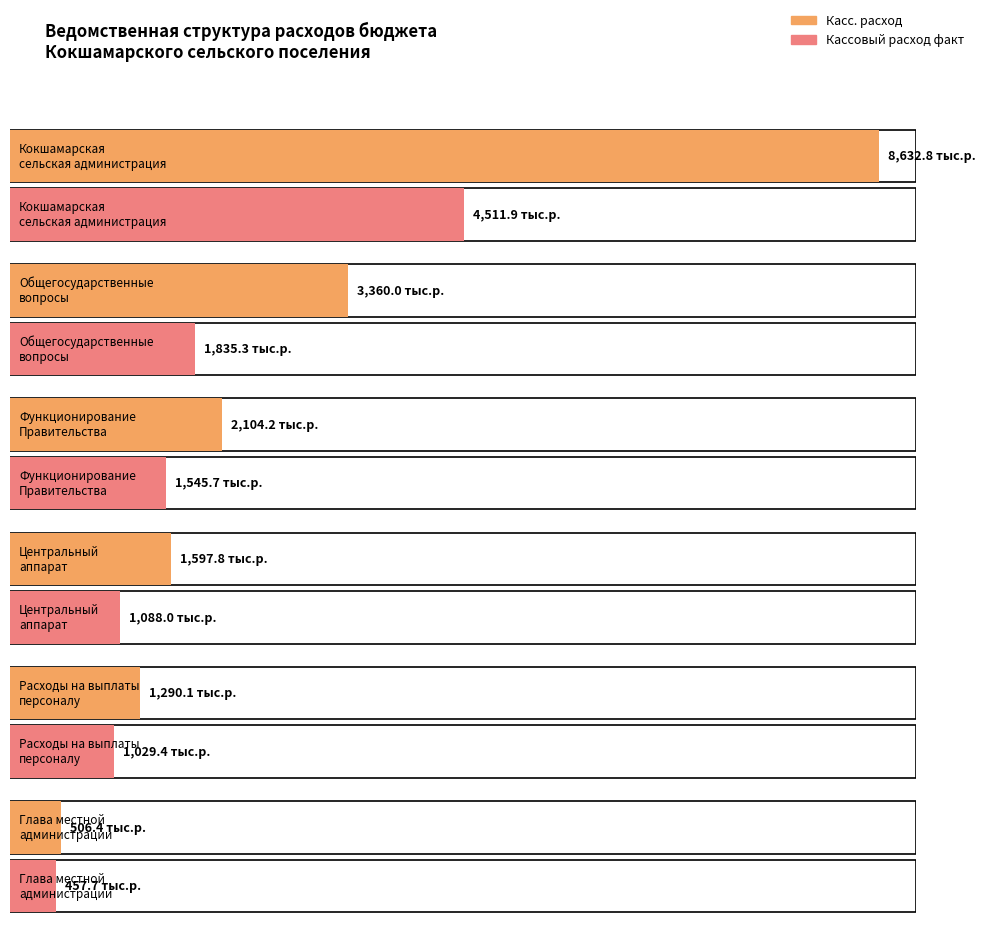

What is the smallest value displayed?

457.7